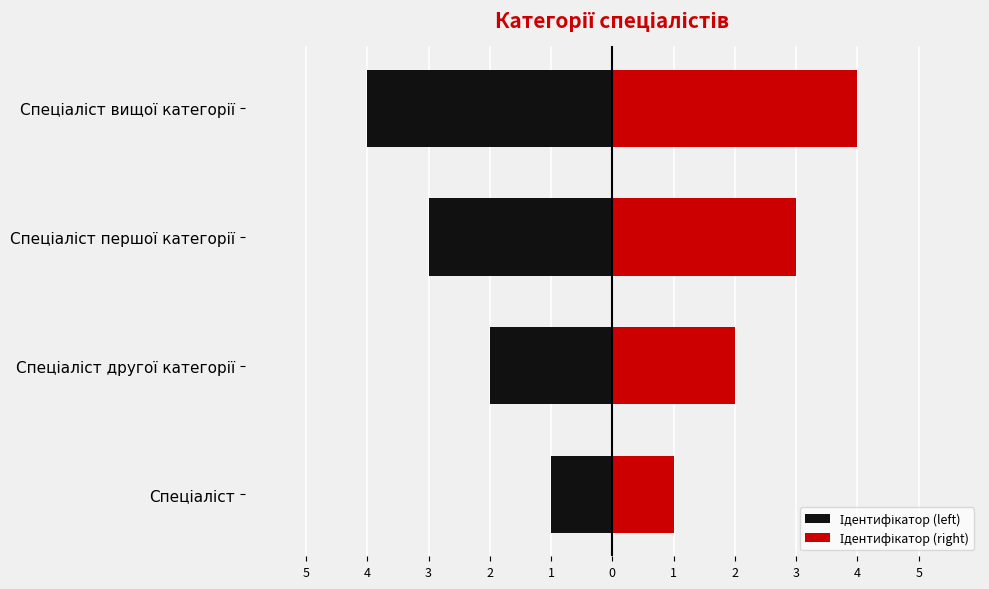

How many bars are there in total?

8